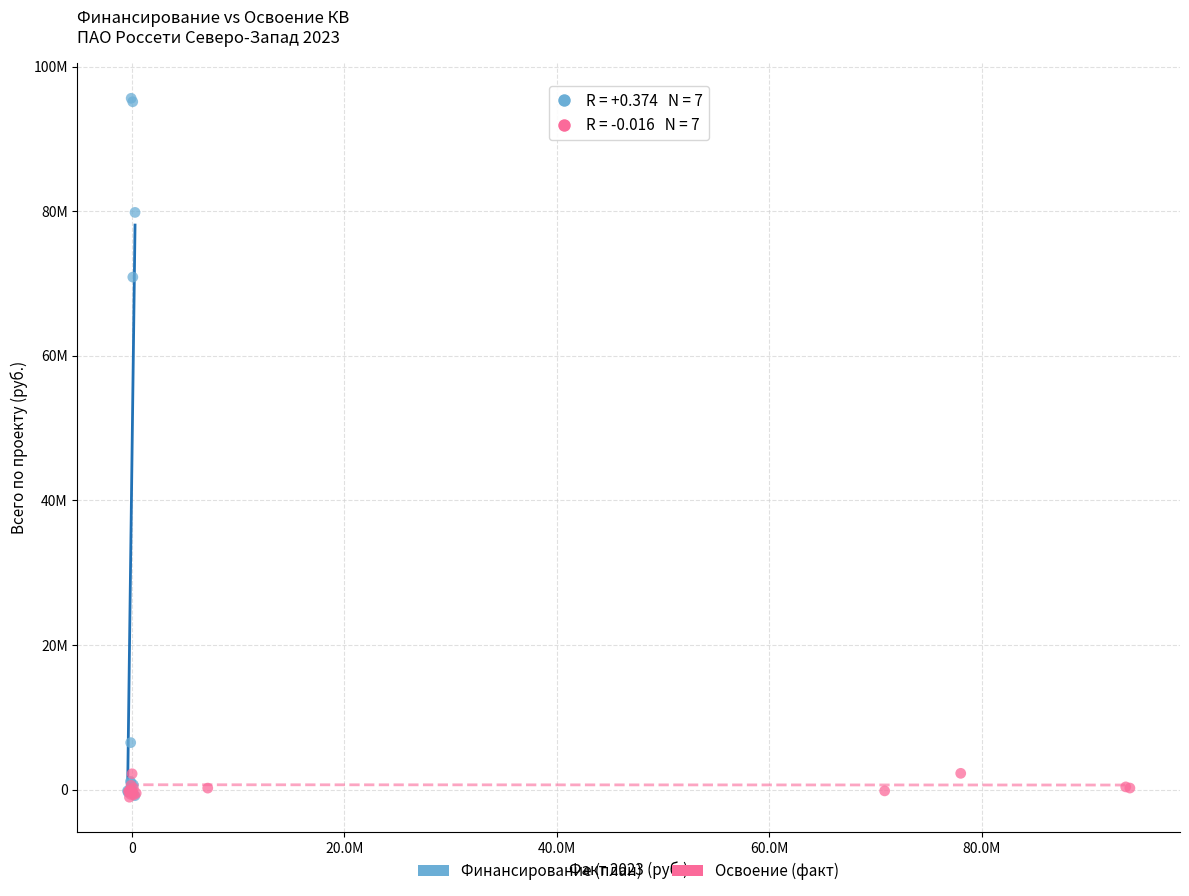

Which series has the widest spread of Y values?

Финансирование (план)